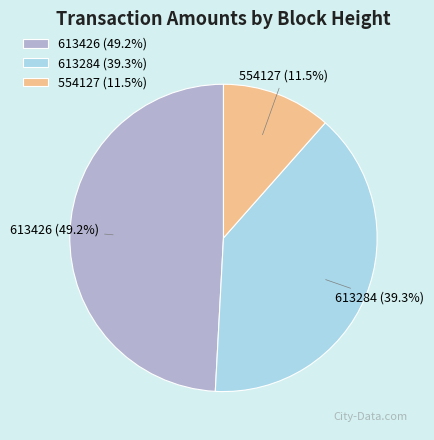

The 613284 slice represents 39% of the pie. True or false?

True